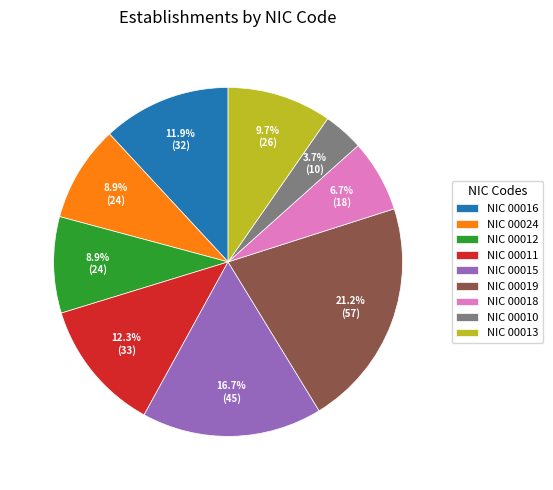

Which category has the biggest portion of the pie?

NIC 00019